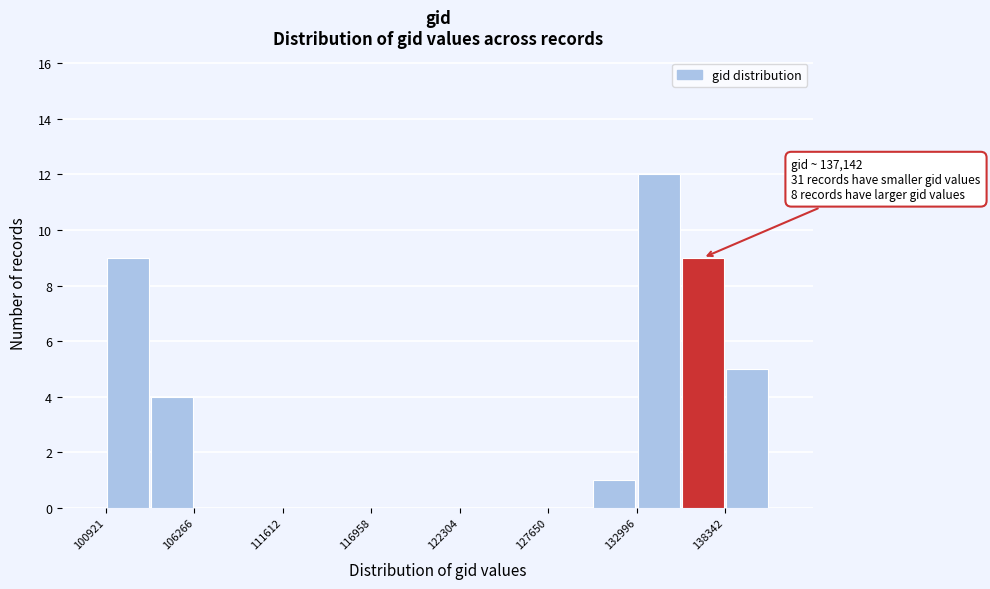

Read against the x-axis, roughly where is the centre of the tallest bar?

134000